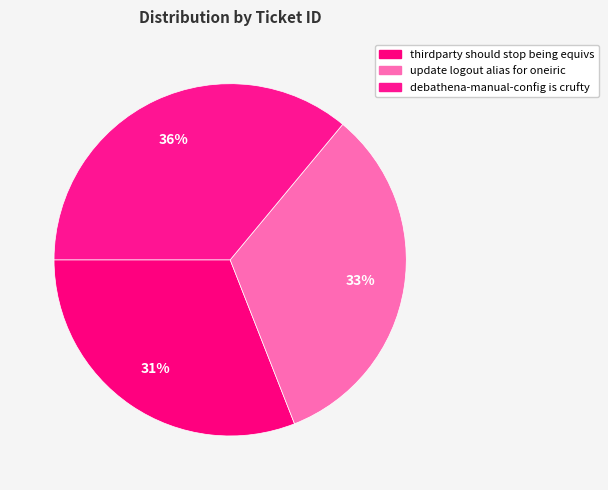

To the nearest percent, what portion does thirdparty should stop being equivs represent?

31%